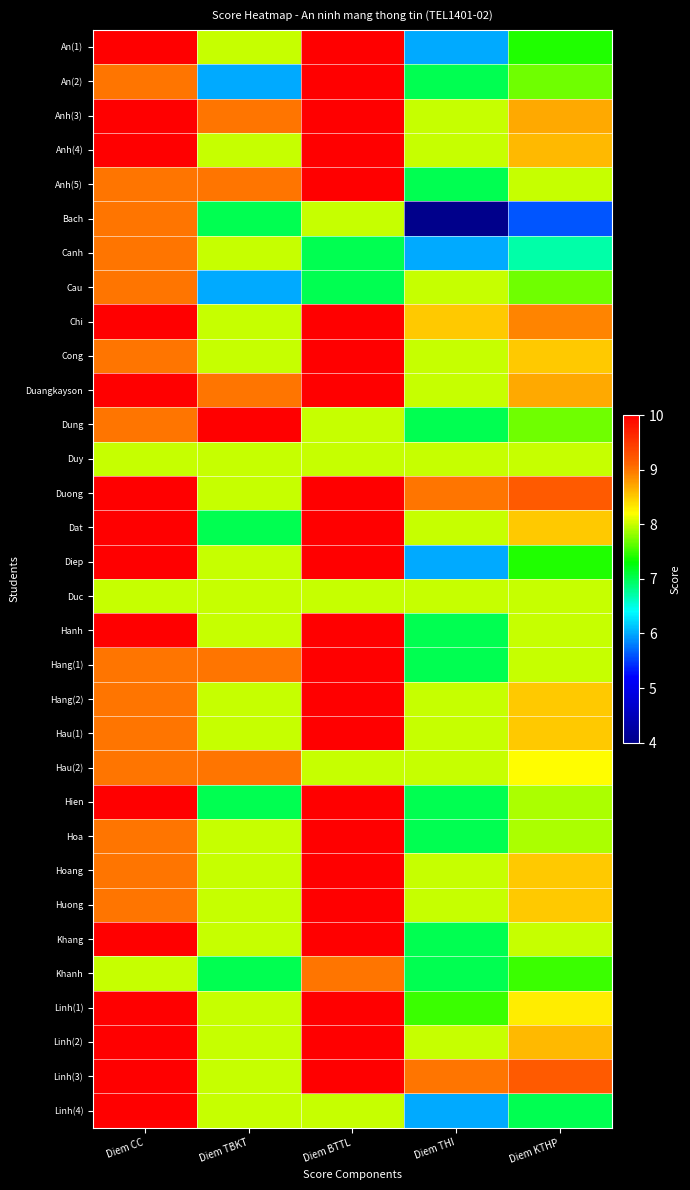

What is the difference between the highest and lowest values at Diem TBKT?

4.0